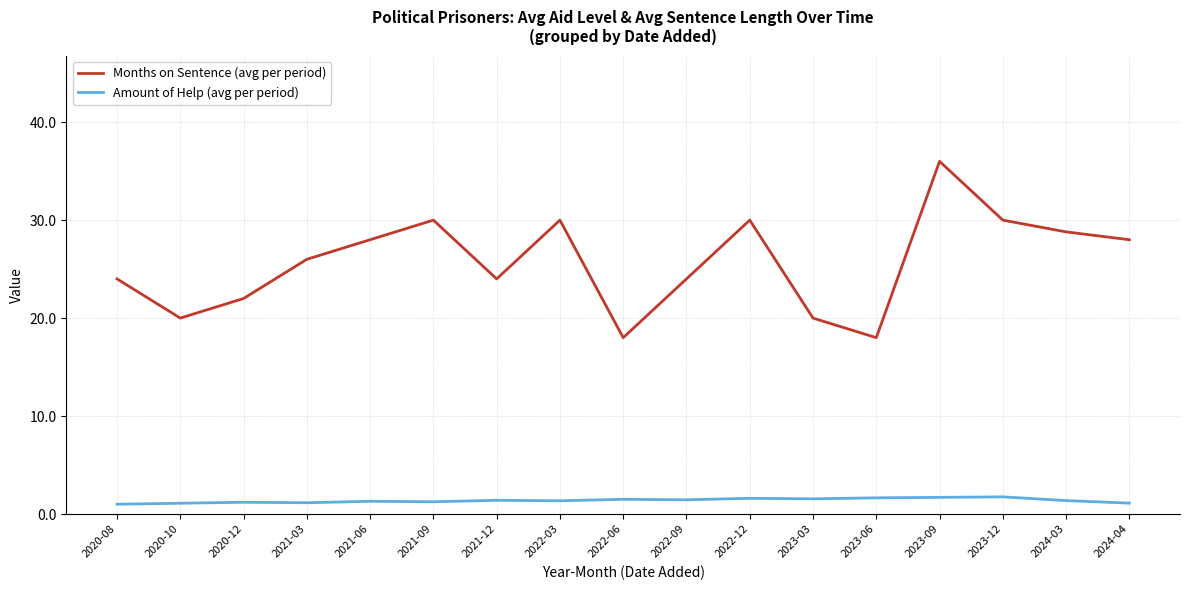

Between 2022-06 and 2023-12, which series saw the biggest shift?

Months on Sentence (avg per period)